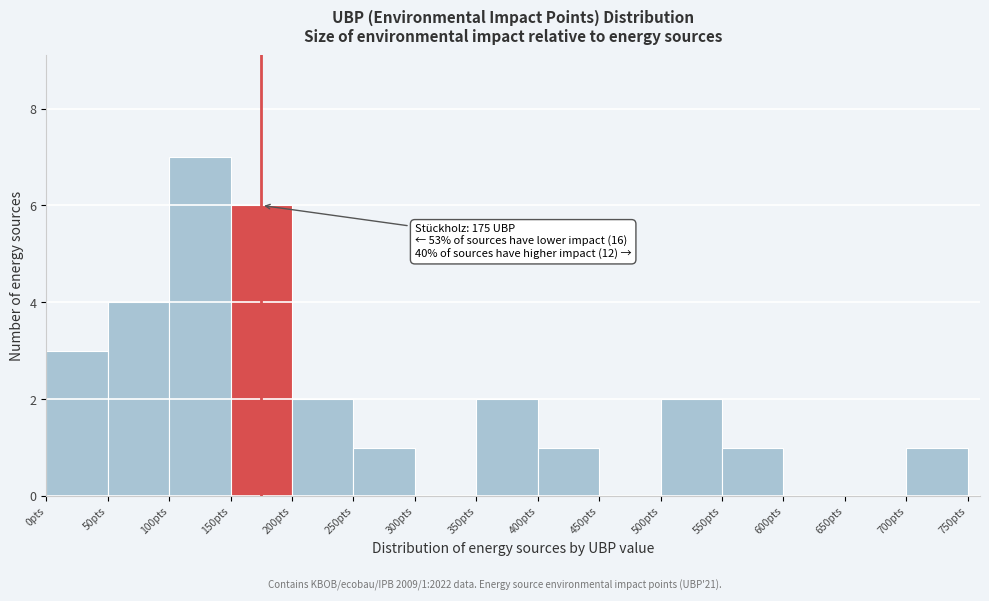

Over which range of the x-axis is the bar tallest?

100 to 150